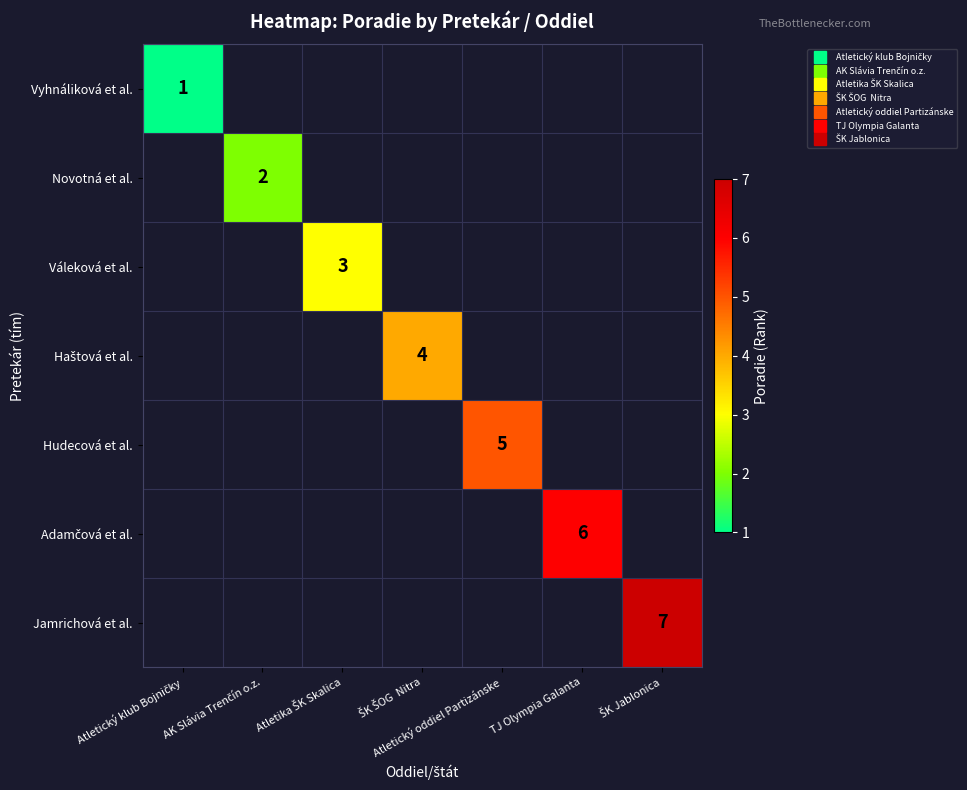

What is the approximate value of Adamčová et al. at TJ Olympia Galanta?

6